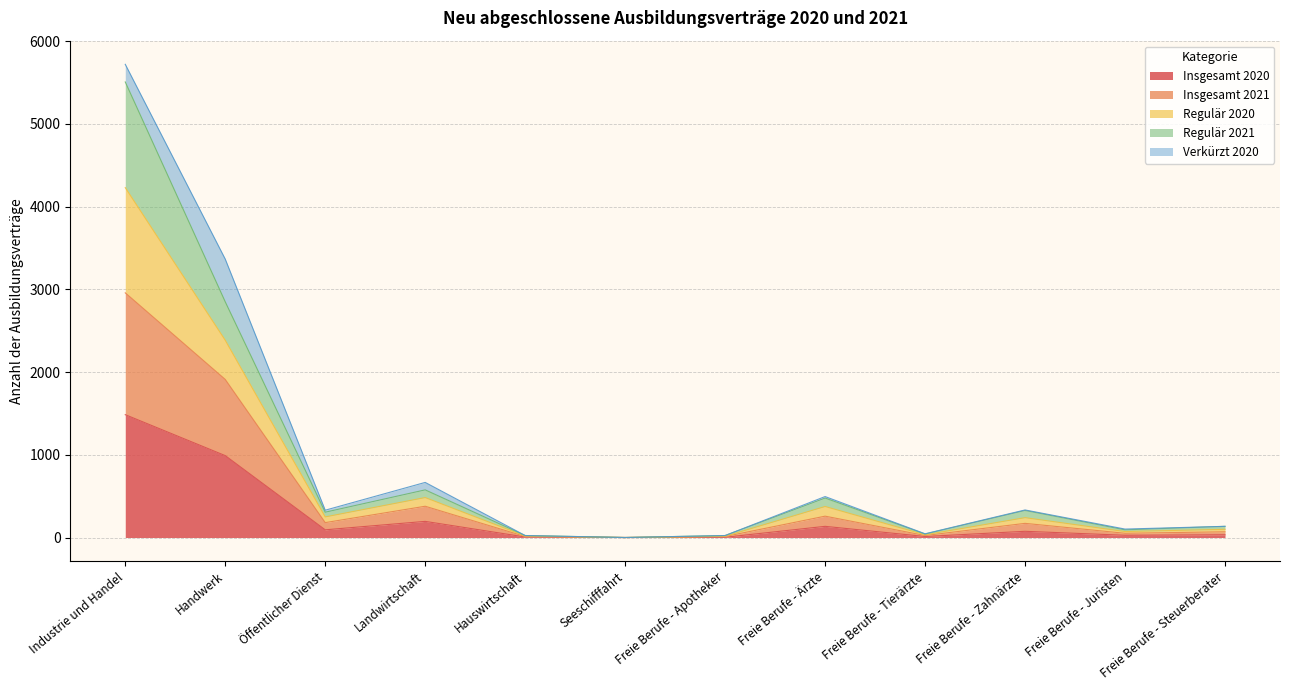

At Hauswirtschaft, list the series in order from smallest to largest.

Insgesamt 2020, Insgesamt 2021, Regulär 2021, Regulär 2020